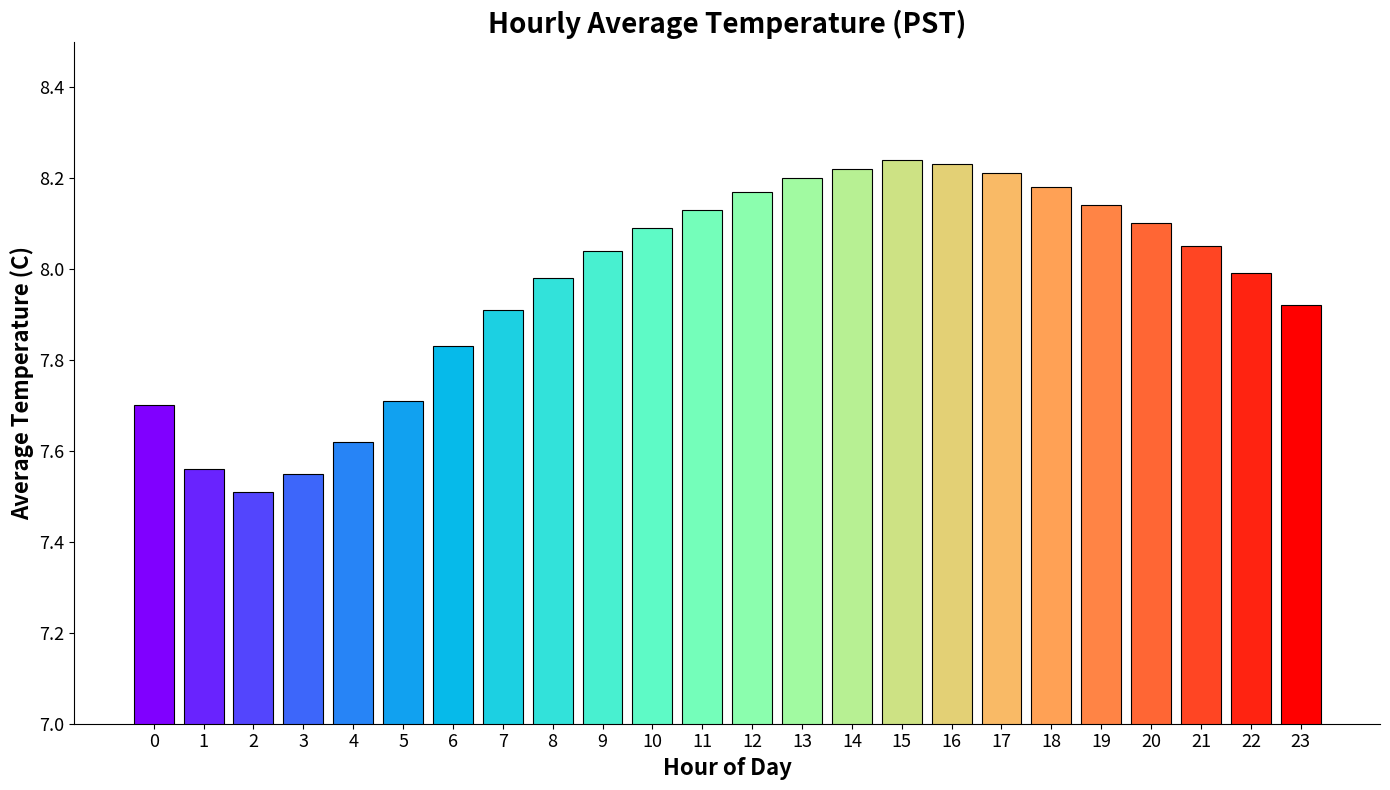

The value at 12 is 8.2. True or false?

True